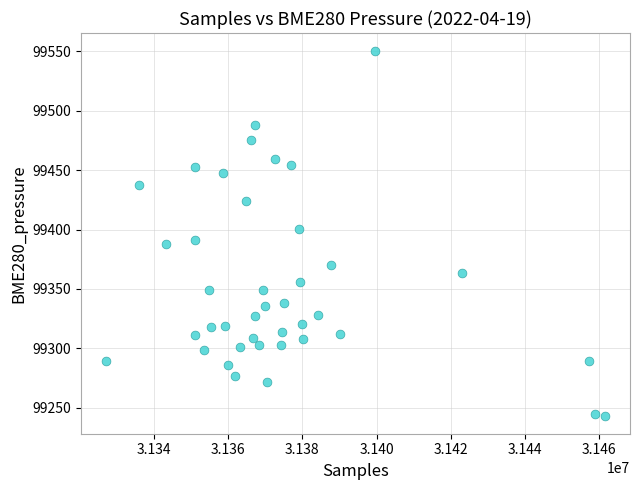

What is the range of Y values (max minus min)?

306.7